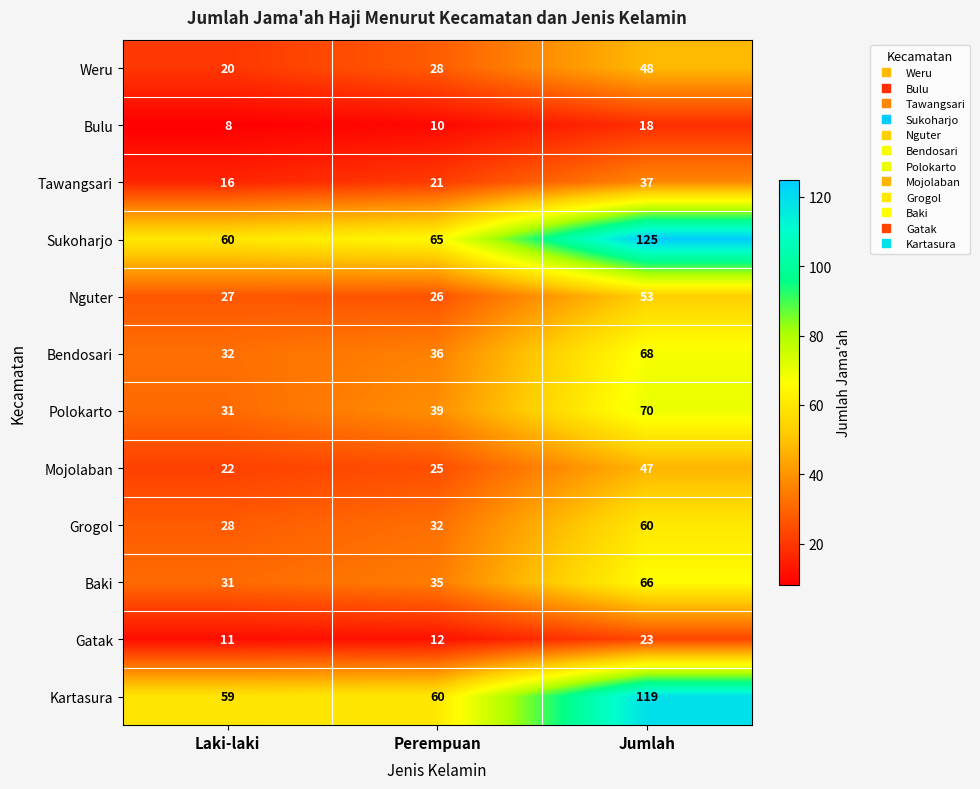

Which label corresponds to the largest value in the chart?

Jumlah